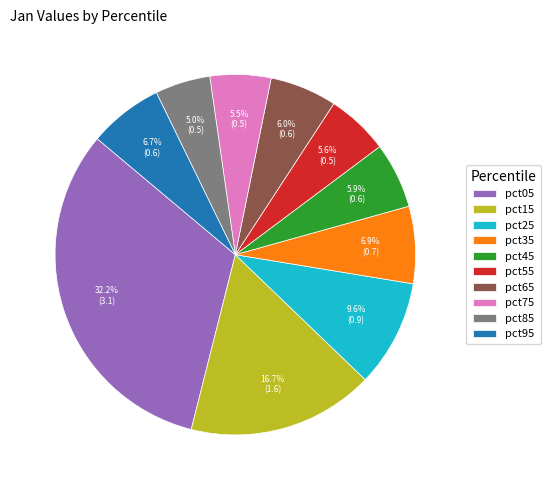

How many segments does this pie chart have?

10